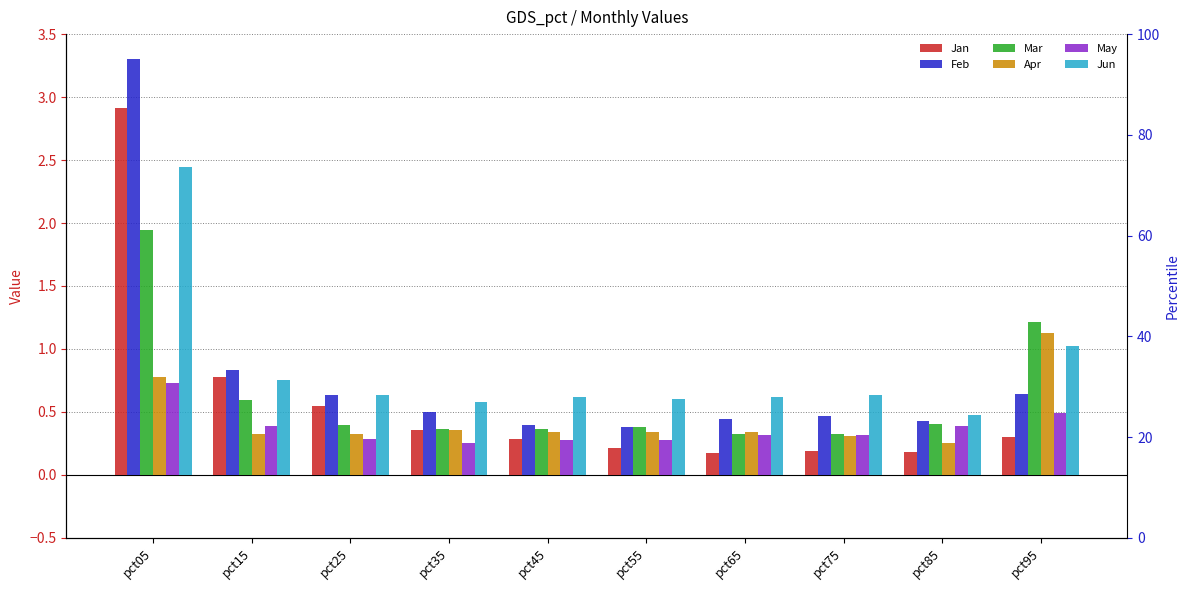

At which label is Jan closest to 1?

pct15